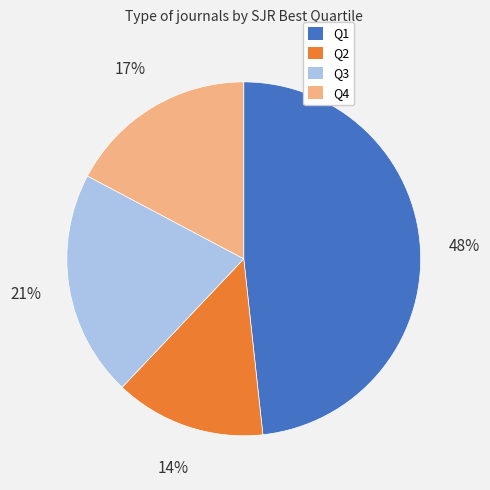

What is the largest slice in the pie chart?

Q1